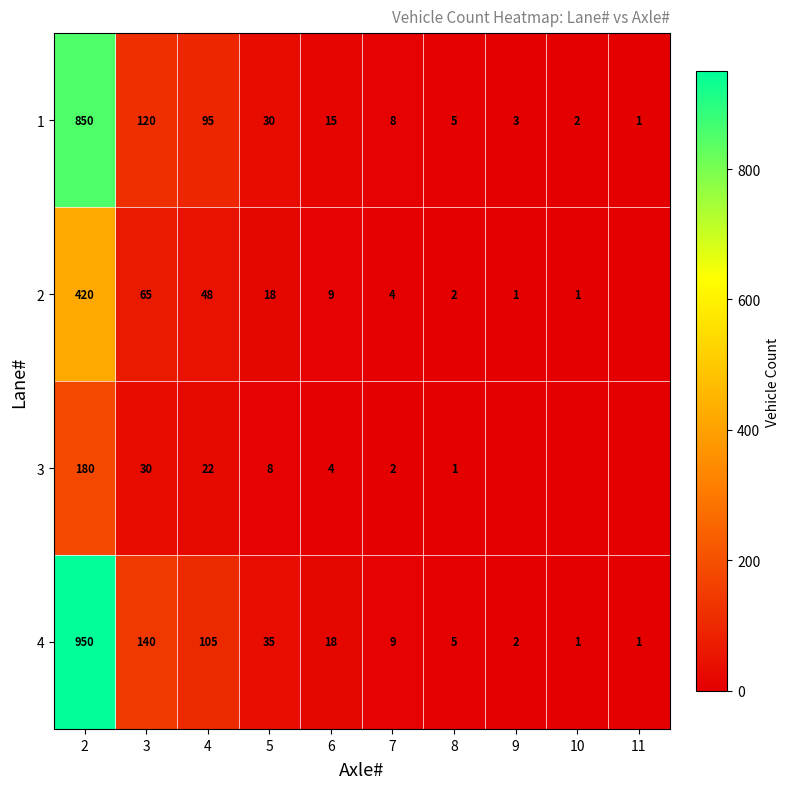

What is the total value across all series at 3?

355